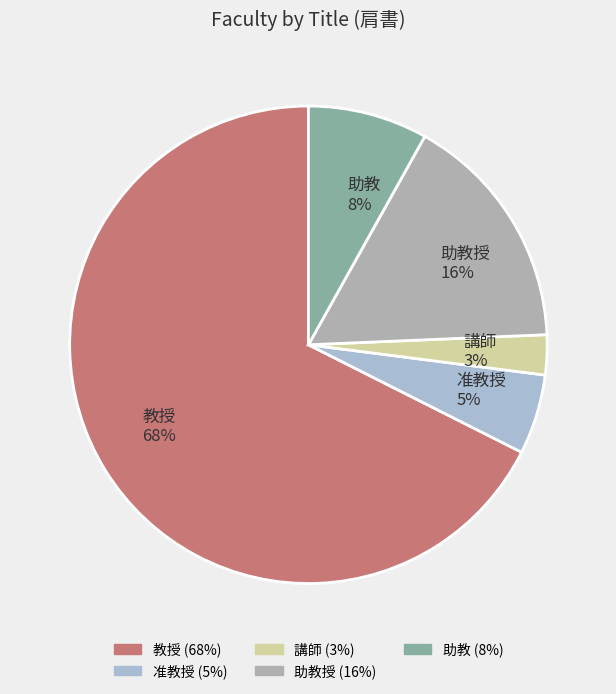

Do 准教授 5% and 教授 68% together represent more than half of the pie?

Yes